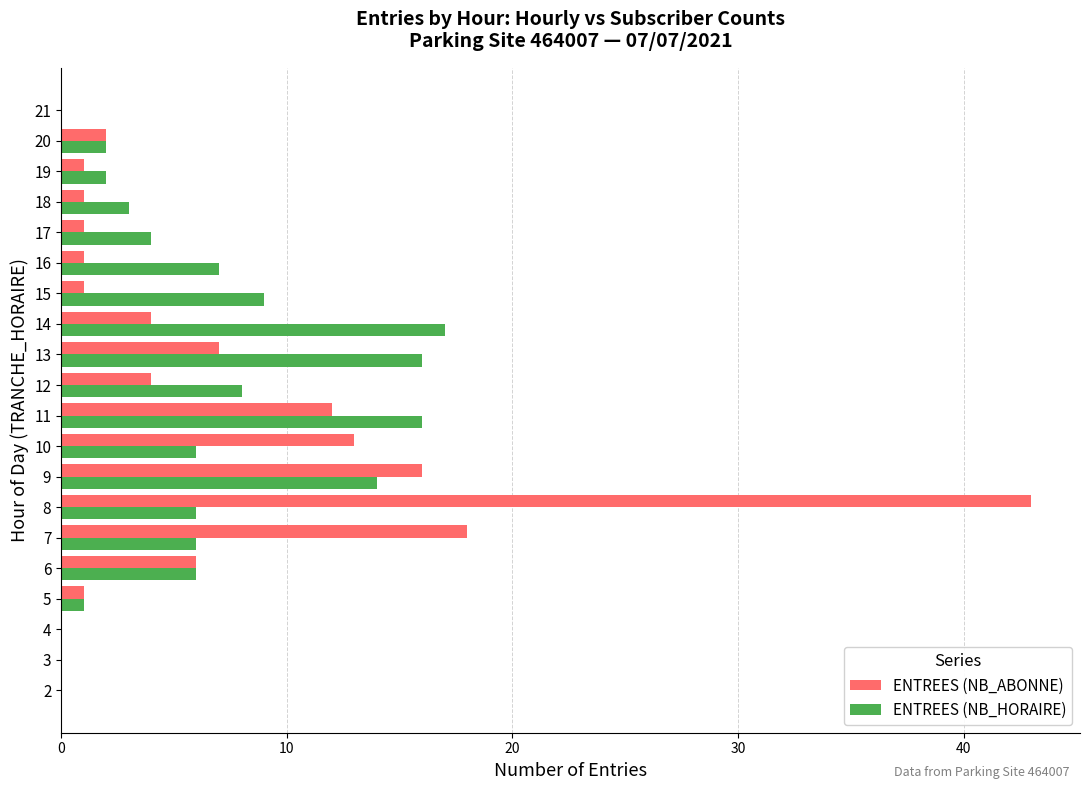

Which series has the widest spread of values?

ENTREES (NB_ABONNE)